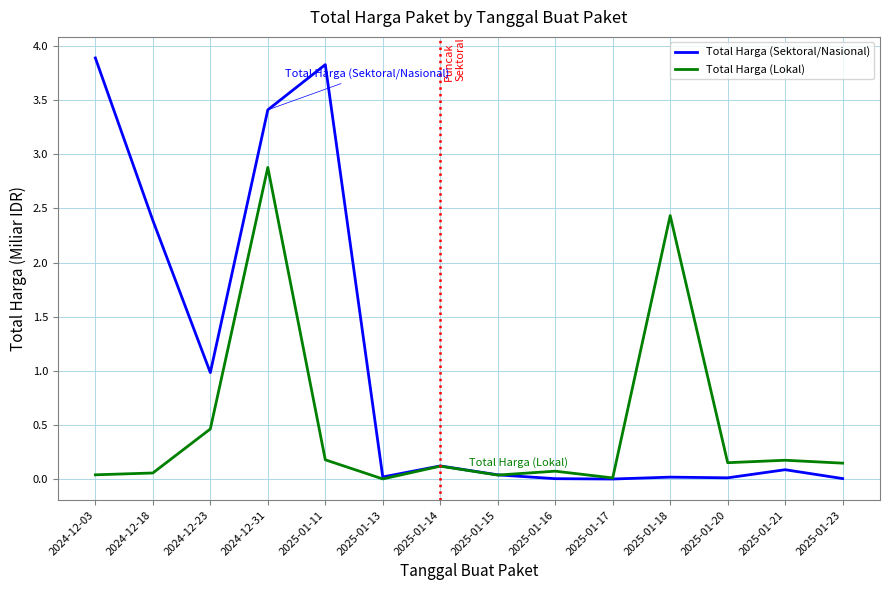

After their last crossing, which series has the higher values: Total Harga (Sektoral/Nasional) or Total Harga (Lokal)?

Total Harga (Lokal)